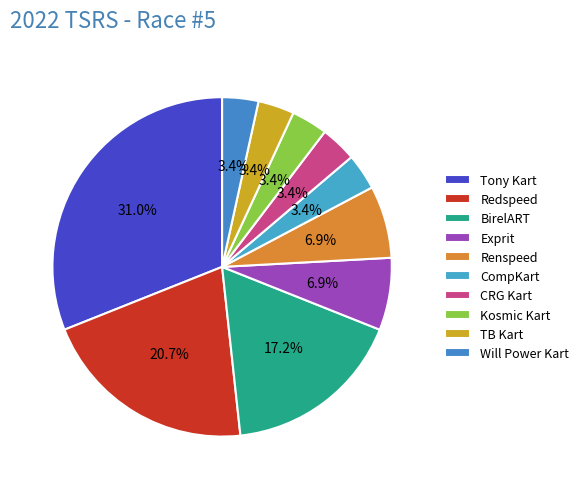

How many segments does this pie chart have?

10